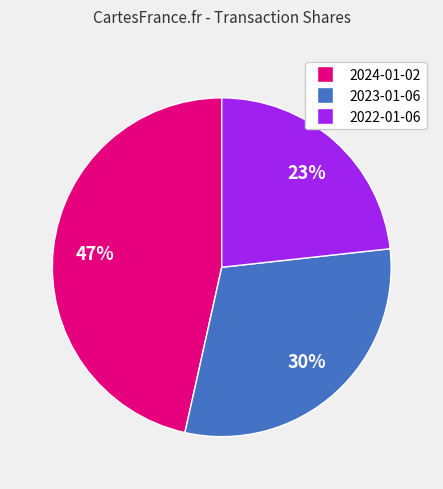

To the nearest percent, what portion does 2023-01-06 represent?

30%